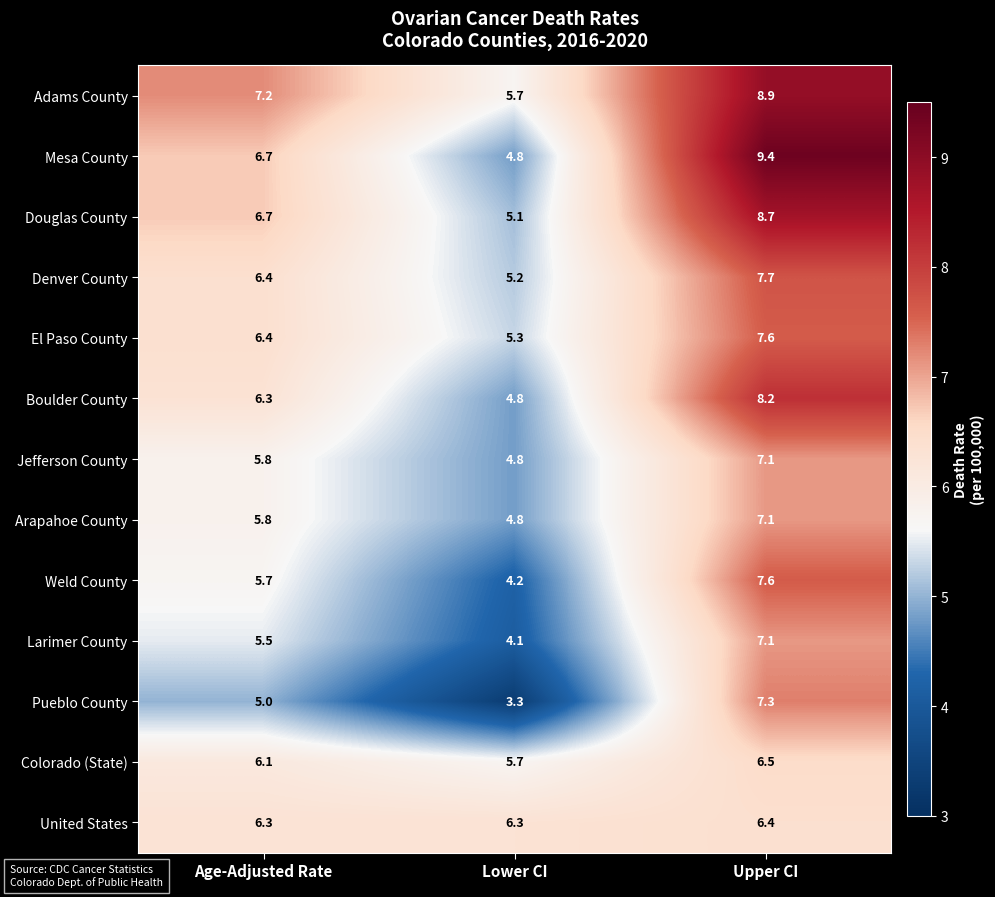

What is the total value across all series at Lower CI?

64.1